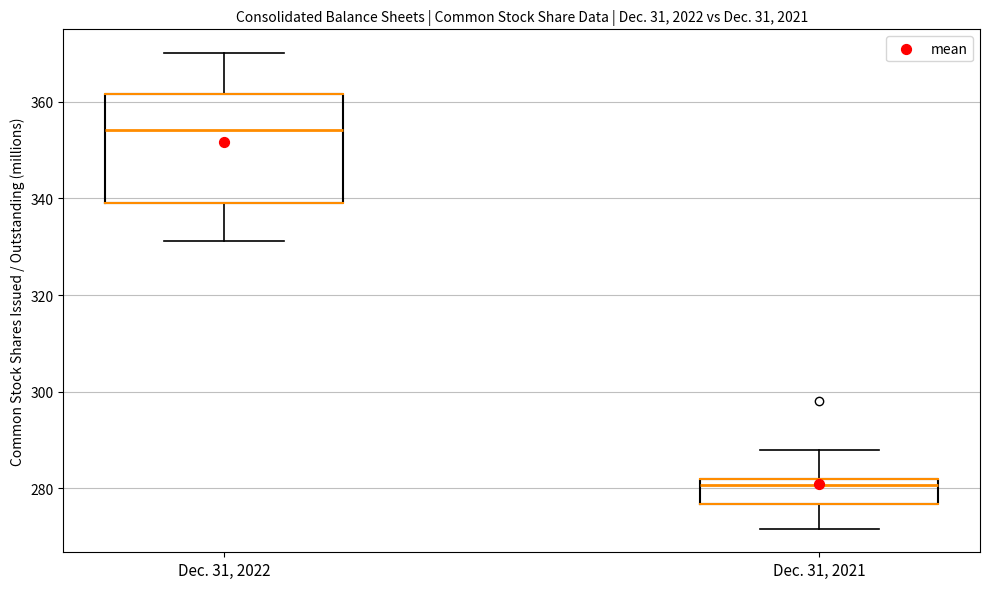

Where is the upper edge of the box for Dec. 31, 2021 on the y-axis? The values are not printed on the chart, so give them approximately, as read against the axis.

282